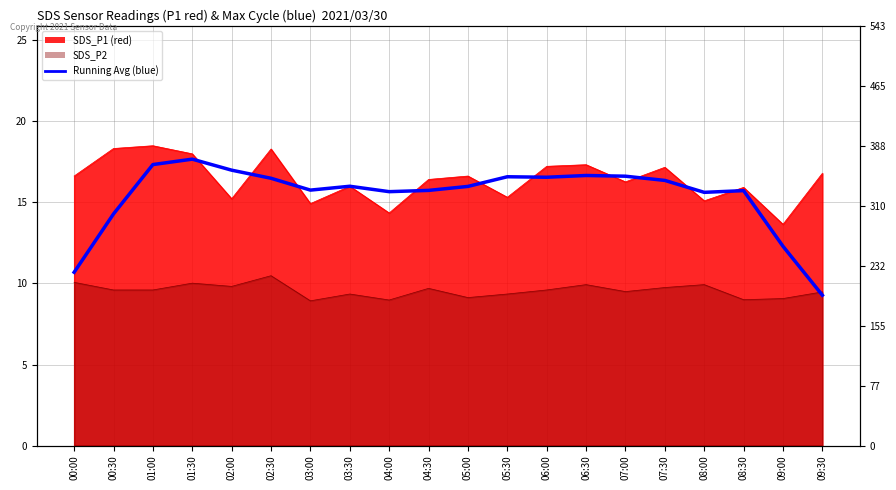

Approximately how many times larger is the value at 04:00 compared to 08:00?

1.0